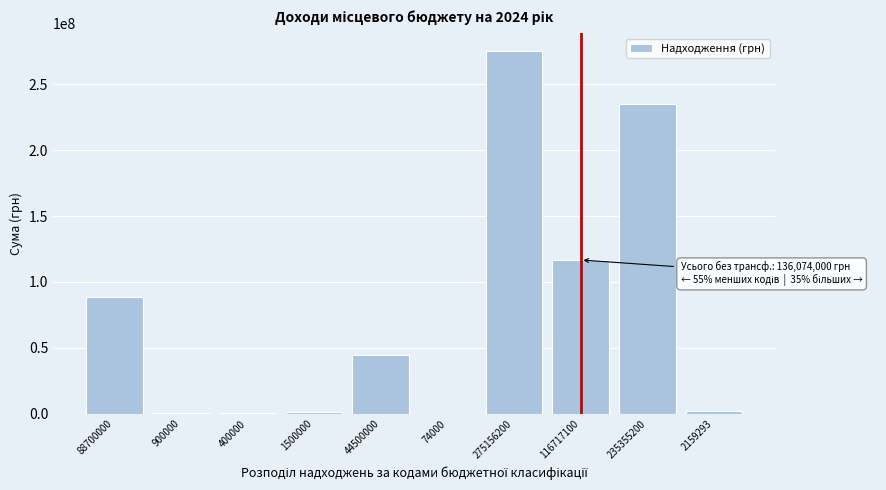

Which category has the highest value across all series?

275156200